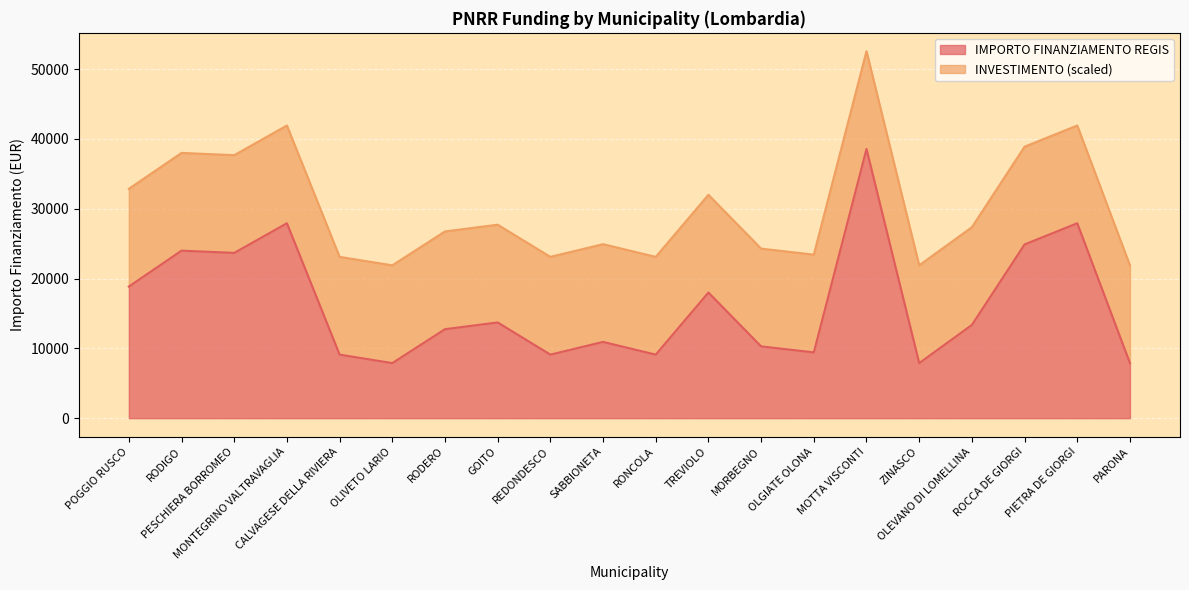

What is the sum of all values?

325254